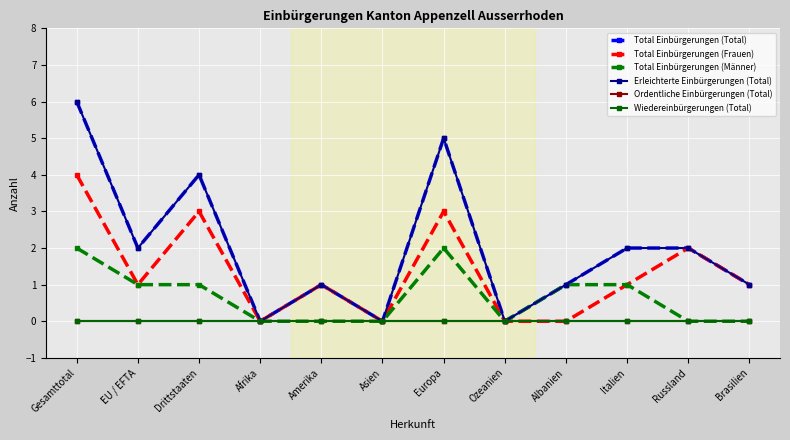

Is this an area chart (filled region under the line)?

No